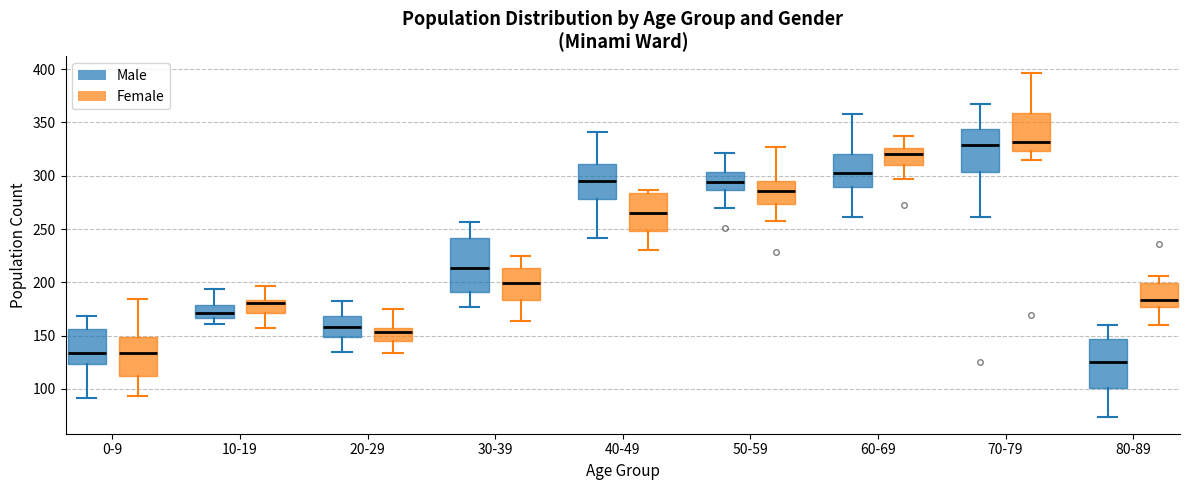

Which box's median line is the lowest?

80-89 (Male)